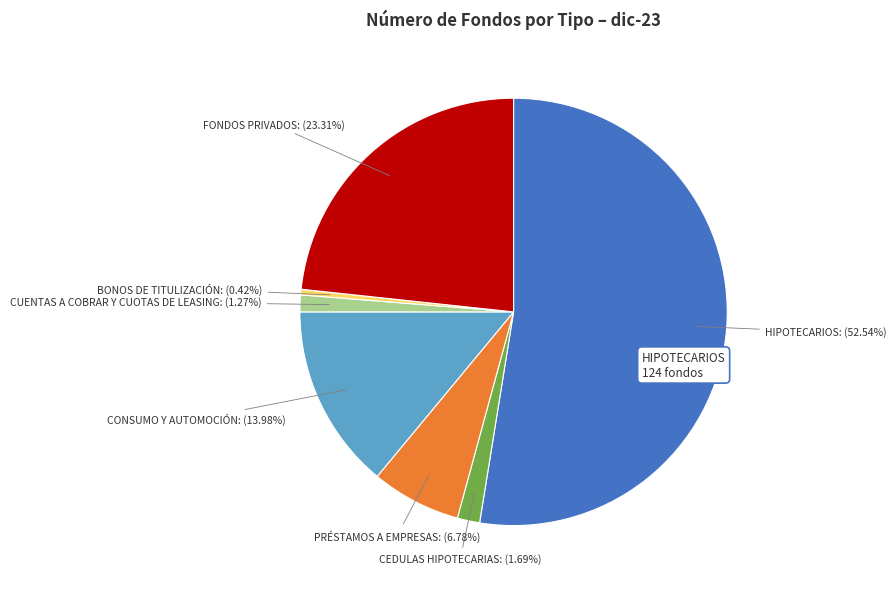

To the nearest percent, what is the difference between the largest and smallest slice percentages?

52%